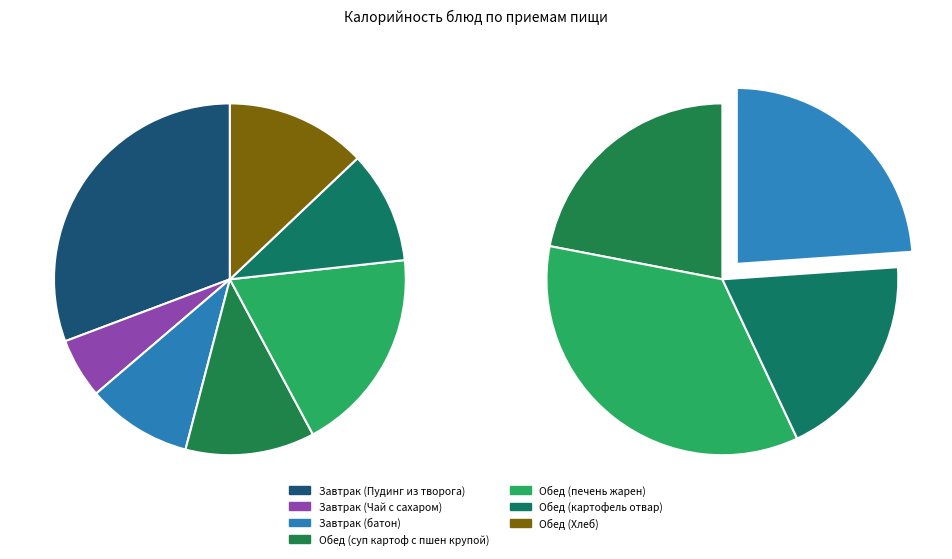

Combined, do Обед (суп картоф с пшен крупой) and Завтрак (Чай с сахаром) account for over 50%?

No